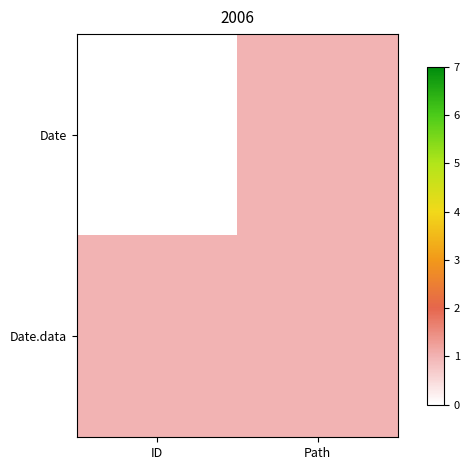

Which has a higher value, Path or ID?

Path